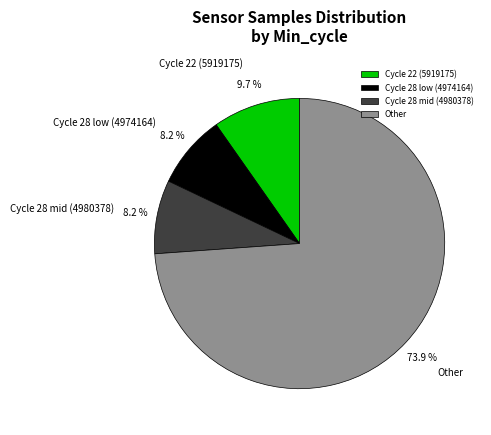

What percentage do Cycle 28 low (4974164) and Other together represent?

82.1%